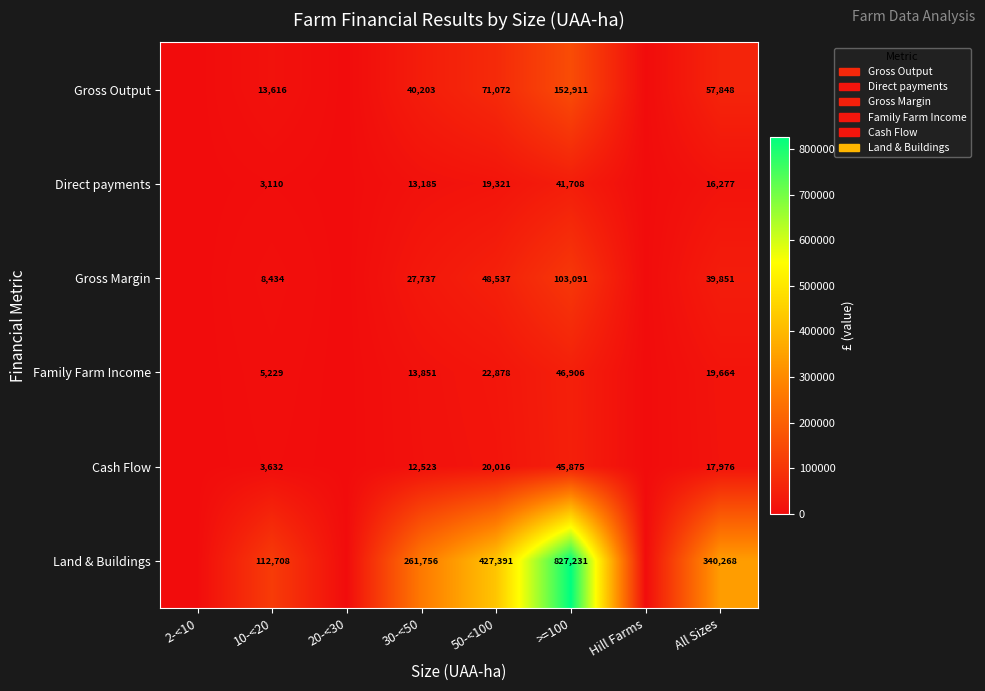

Rank the series at 50-<100 from lowest to highest value.

Direct payments, Cash Flow, Family Farm Income, Gross Margin, Gross Output, Land & Buildings